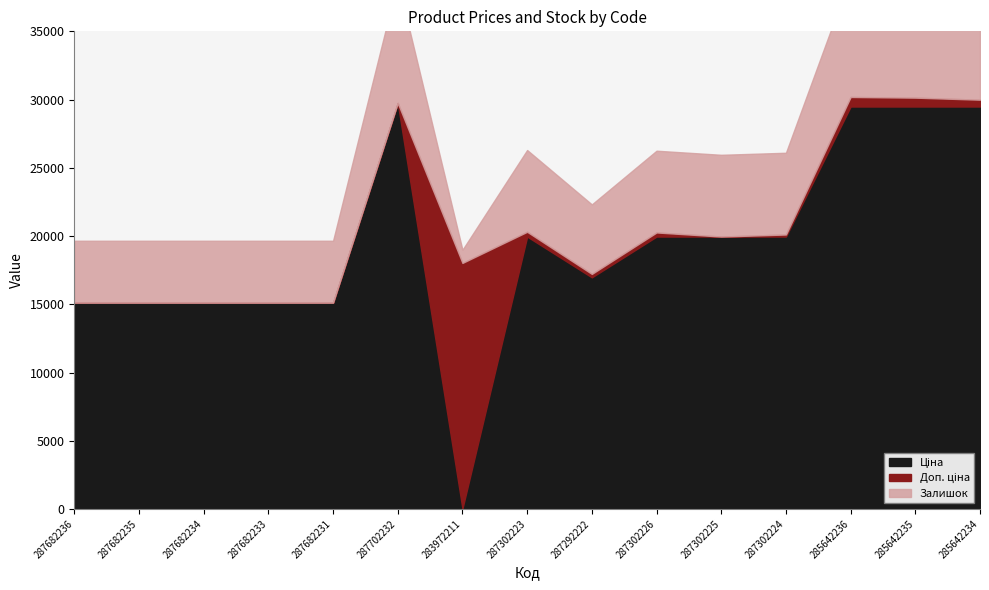

True or false: Доп. ціна has more than 0 points higher than both neighbors.

True